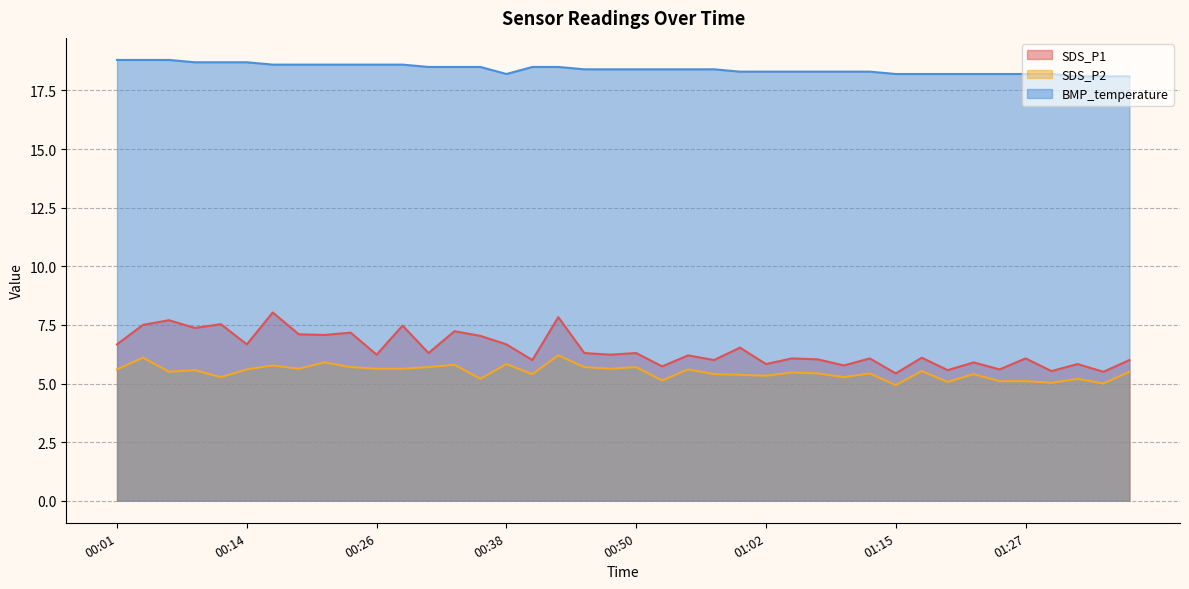

What is the average value of the BMP_temperature series?

18.4